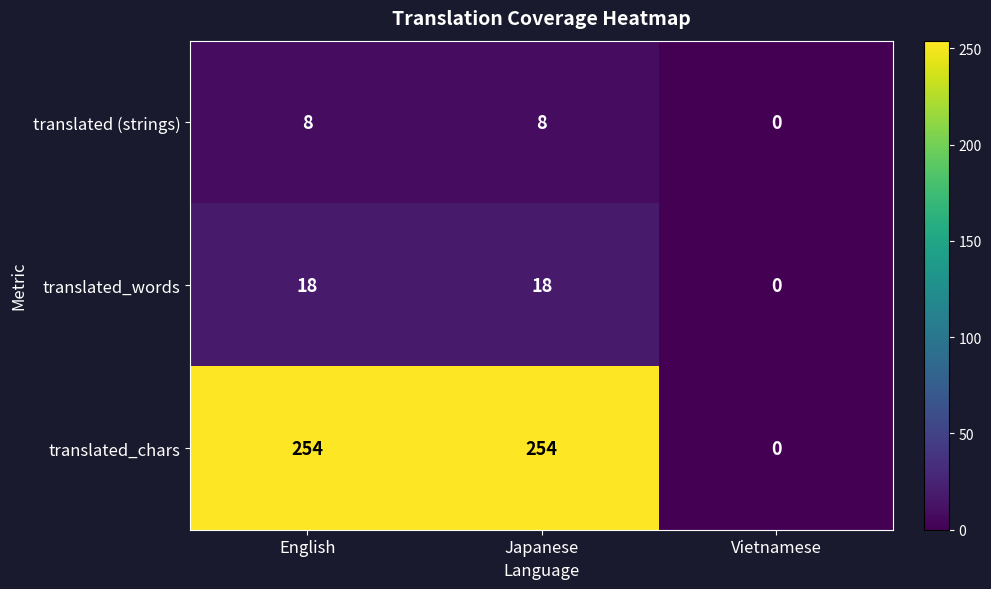

Count the number of categories in the chart.

3